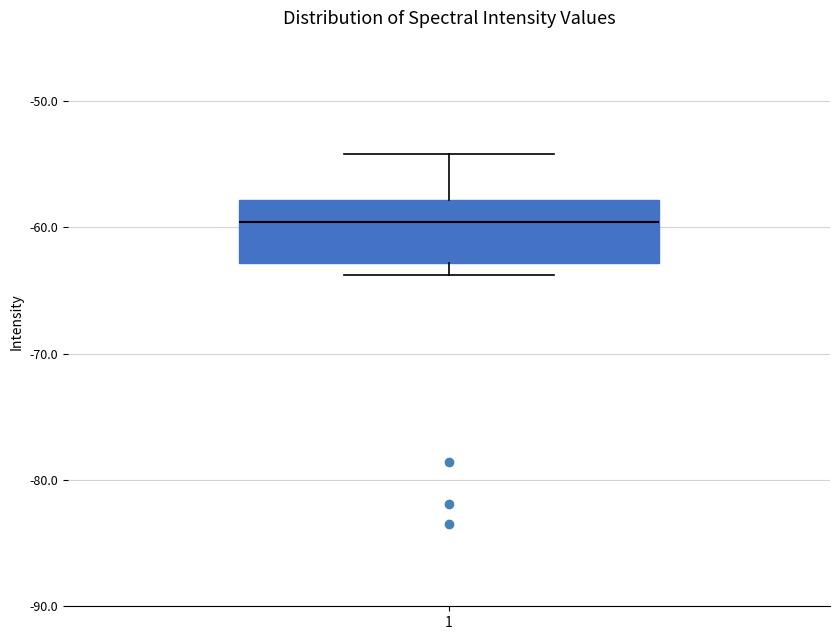

Where is the upper edge of the box at x = 1 on the y-axis? The values are not printed on the chart, so give them approximately, as read against the axis.

-58